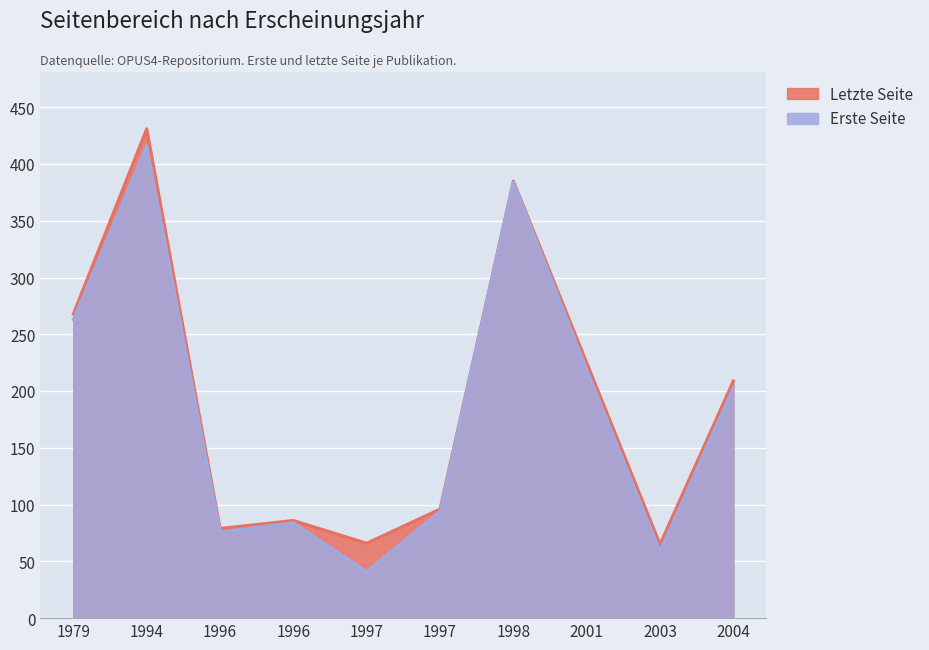

The Letzte Seite series shows 333 at 2004. True or false?

False